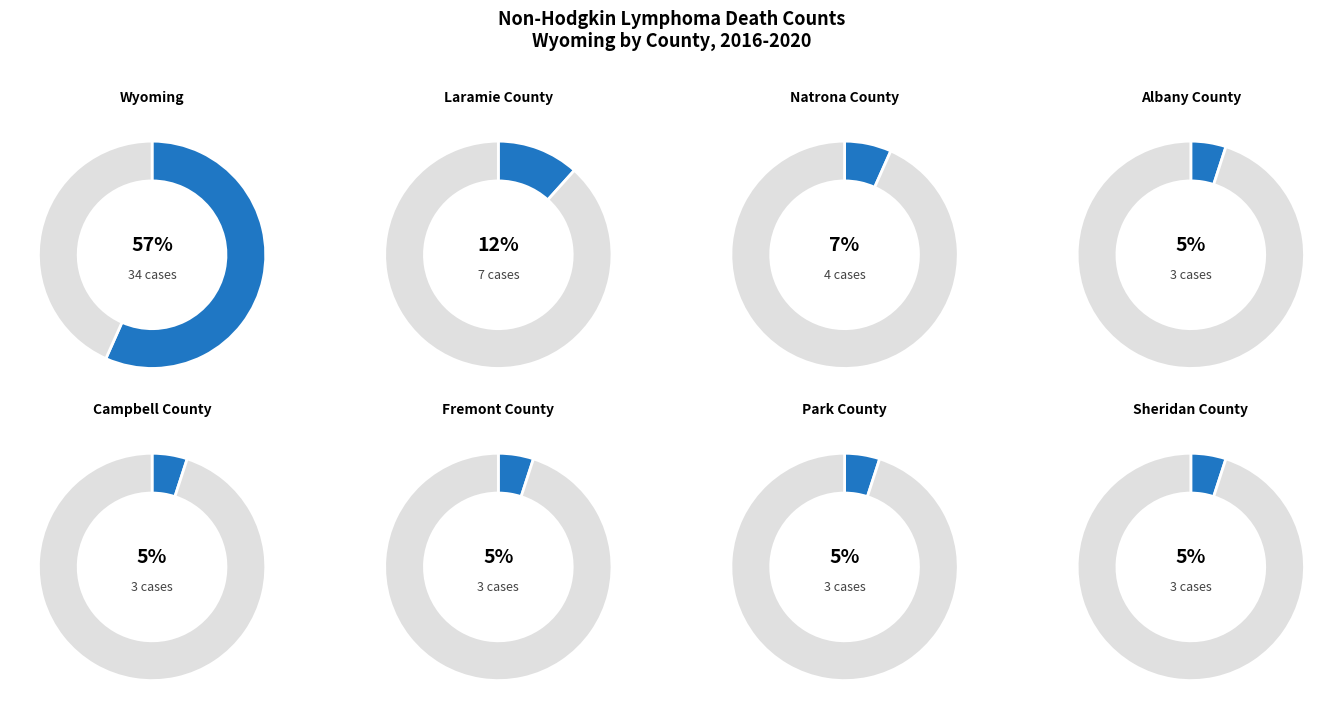

To the nearest percent, what is the average slice percentage?

12%